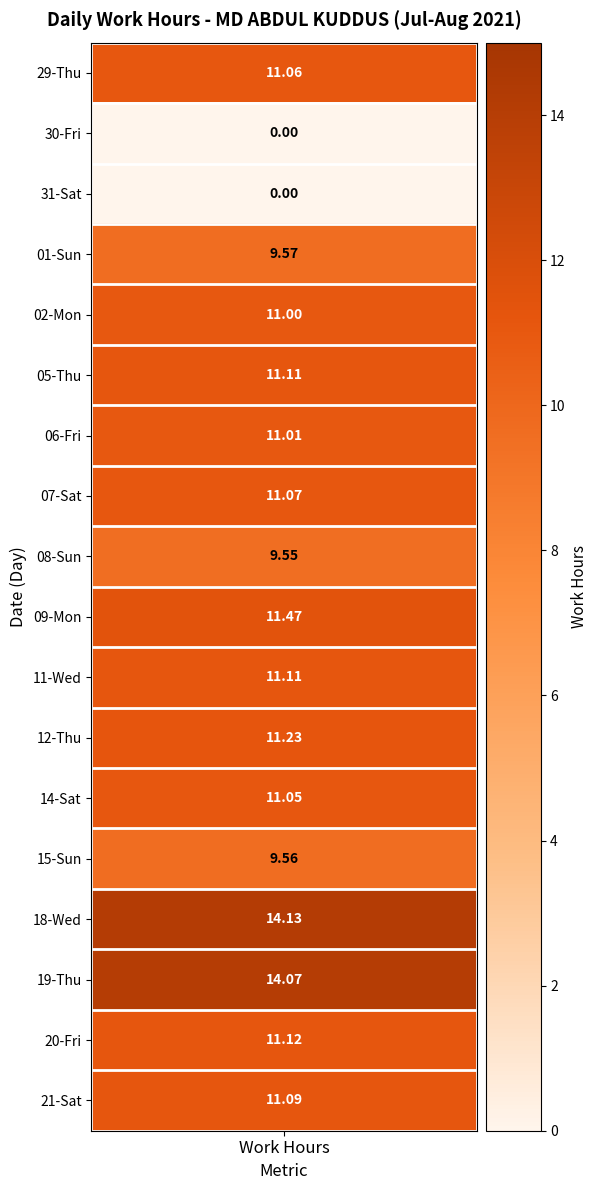

Is the value of 12-Thu at 7 greater than the value of 19-Thu at 4?

No